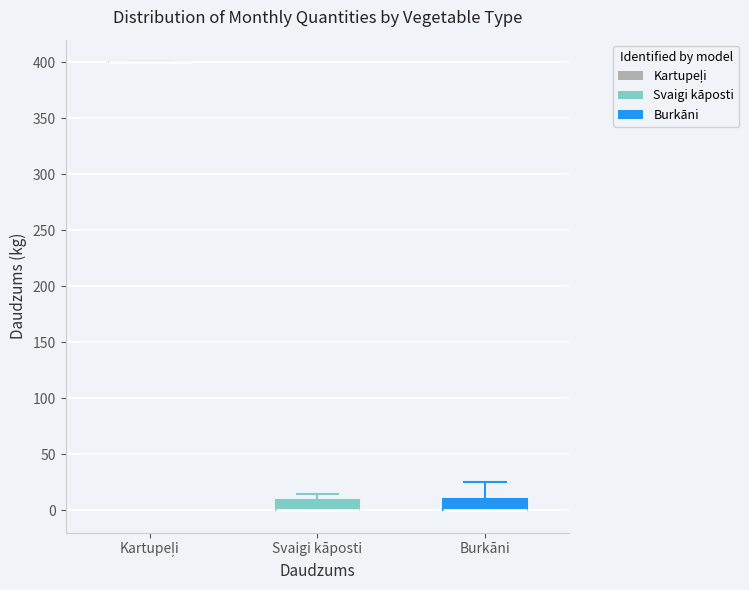

Where is the lower edge of the box for Burkāni on the y-axis? The values are not printed on the chart, so give them approximately, as read against the axis.

0